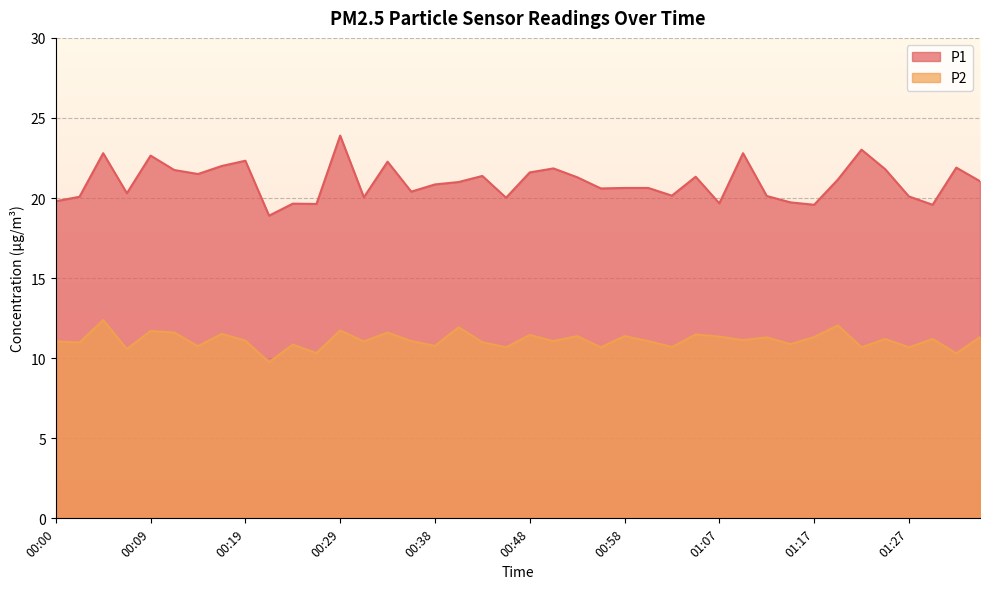

True or false: P1 and P2 intersect in this chart.

False